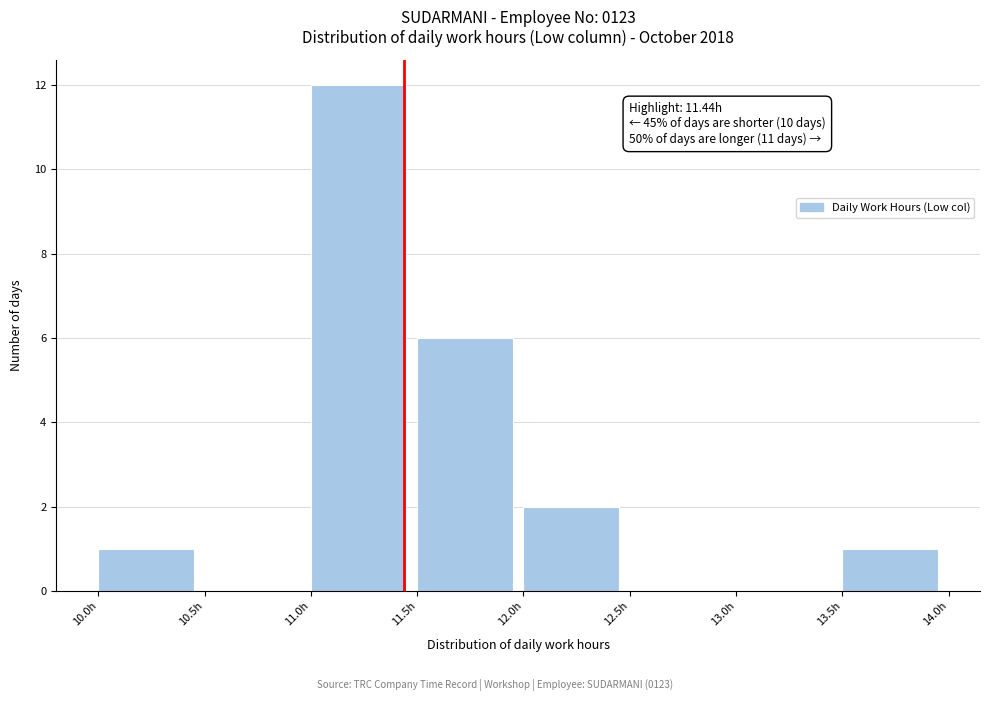

Which range on the x-axis has the tallest bar?

11.0 to 11.5